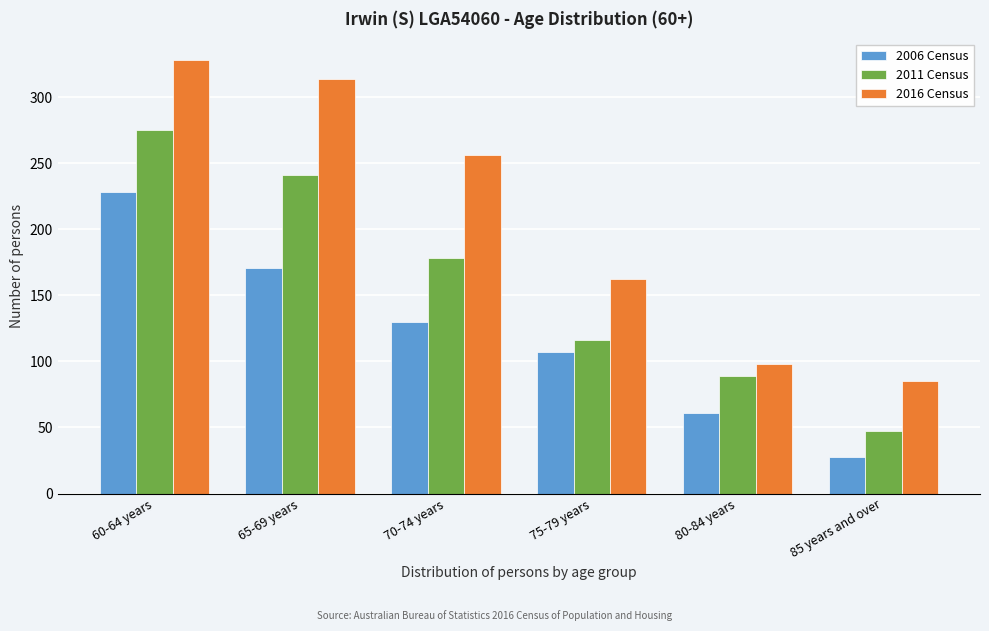

Reading left to right, what are all the values shown in this chart?

2006 Census: 60-64 years=228	65-69 years=171	70-74 years=130	75-79 years=107	80-84 years=61	85 years and over=28
2011 Census: 60-64 years=275	65-69 years=241	70-74 years=178	75-79 years=116	80-84 years=89	85 years and over=47
2016 Census: 60-64 years=328	65-69 years=314	70-74 years=256	75-79 years=162	80-84 years=98	85 years and over=85